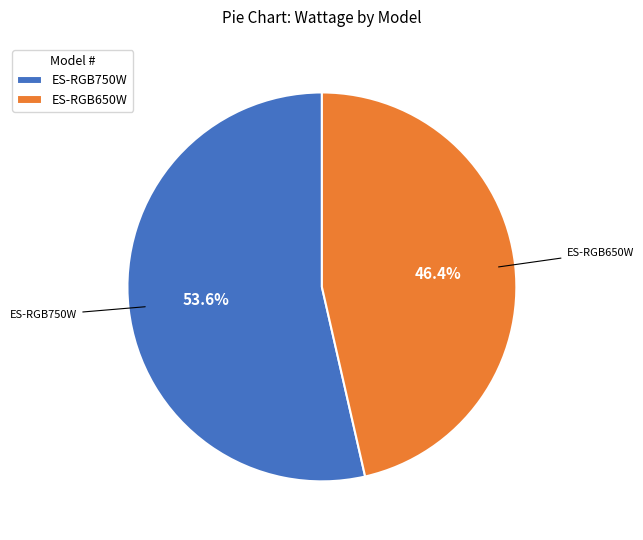

What percentage is NOT represented by ES-RGB650W?

53.6%